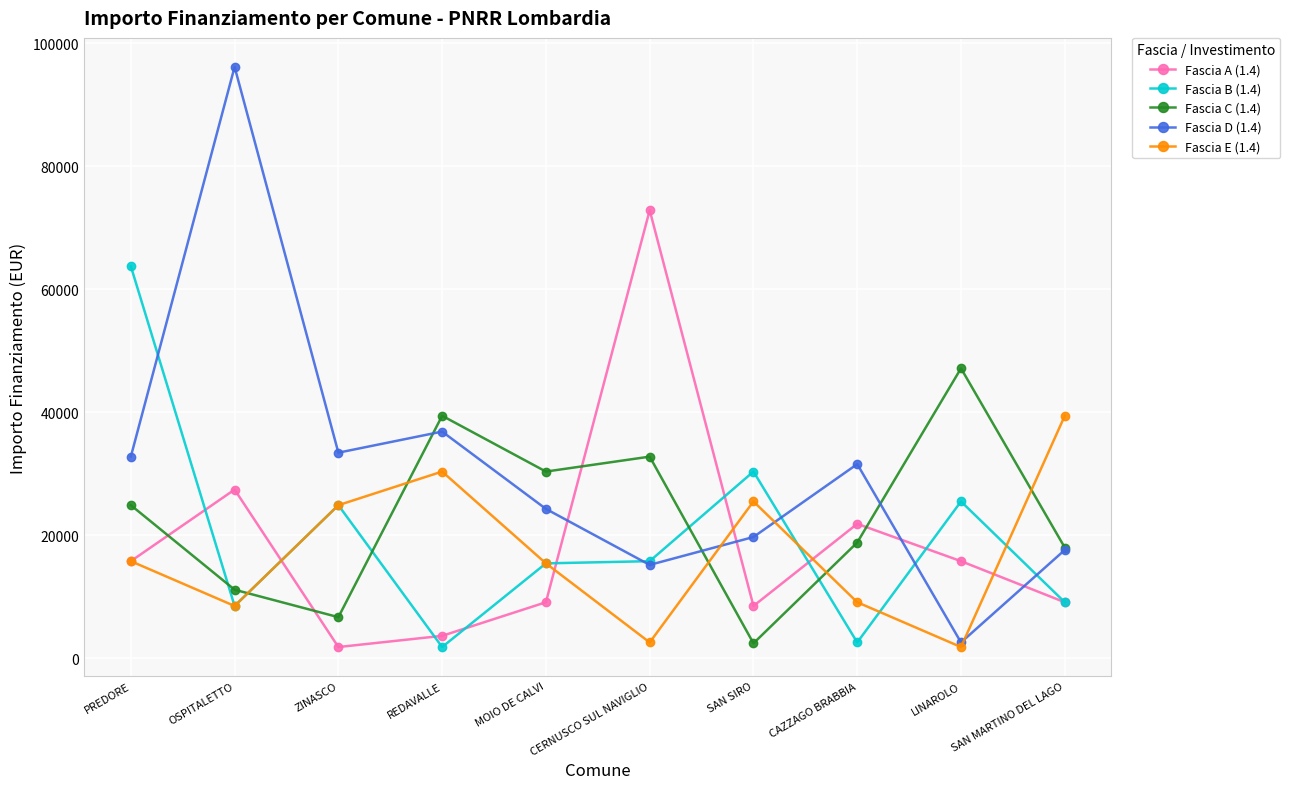

Rank the series at CAZZAGO BRABBIA from highest to lowest value.

Fascia D (1.4), Fascia A (1.4), Fascia C (1.4), Fascia E (1.4), Fascia B (1.4)